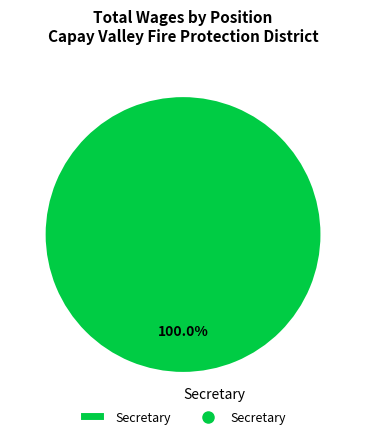

To the nearest percent, what percentage of the pie is Secretary?

100%